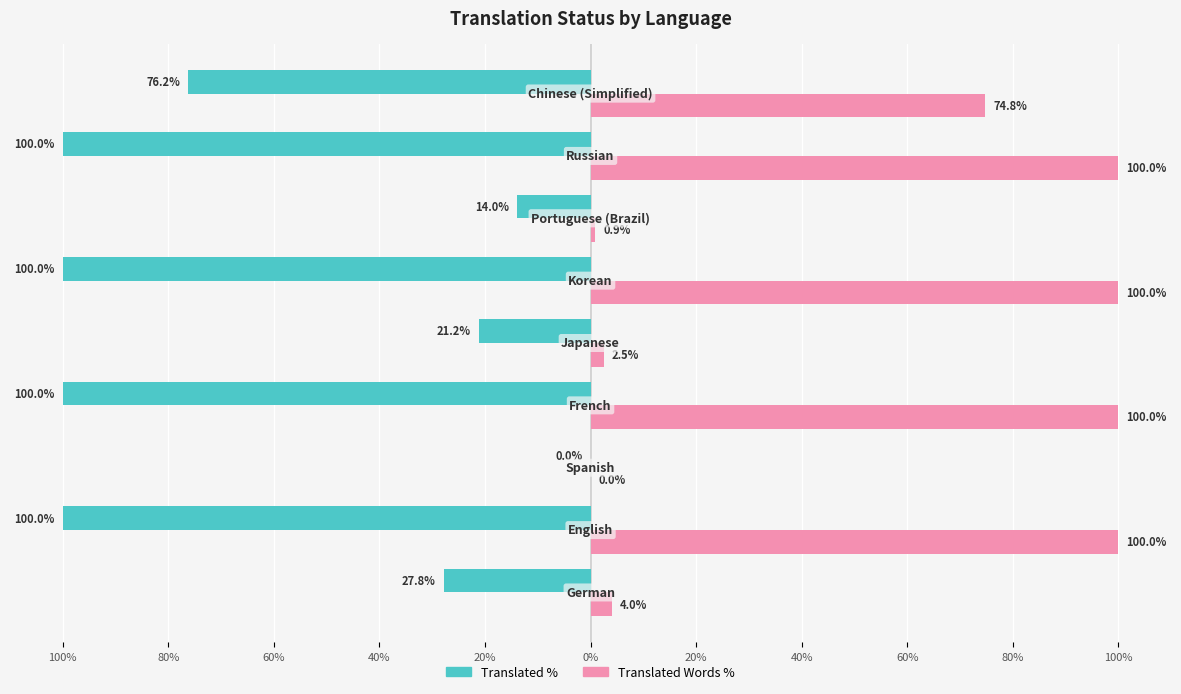

Reading left to right, extract all data points from this chart.

translated_percent: -27.8	-100.0	0.0	-100.0	-21.2	-100.0	-14.0	-100.0	-76.2
translated_words_percent: 4.0	100.0	0.0	100.0	2.5	100.0	0.9	100.0	74.8